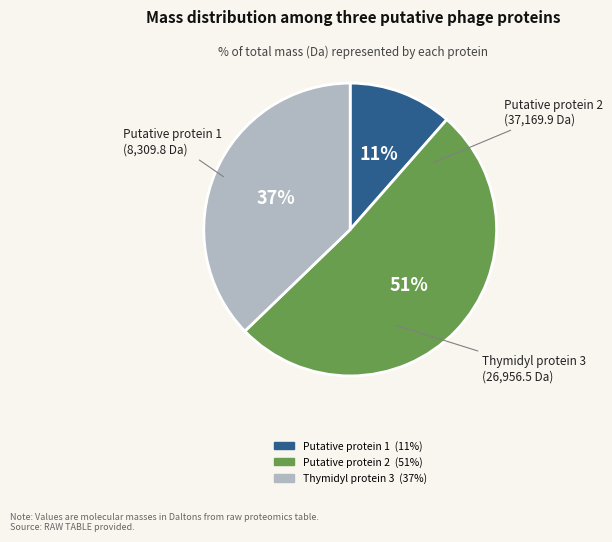

Is there a majority slice in this chart?

Yes